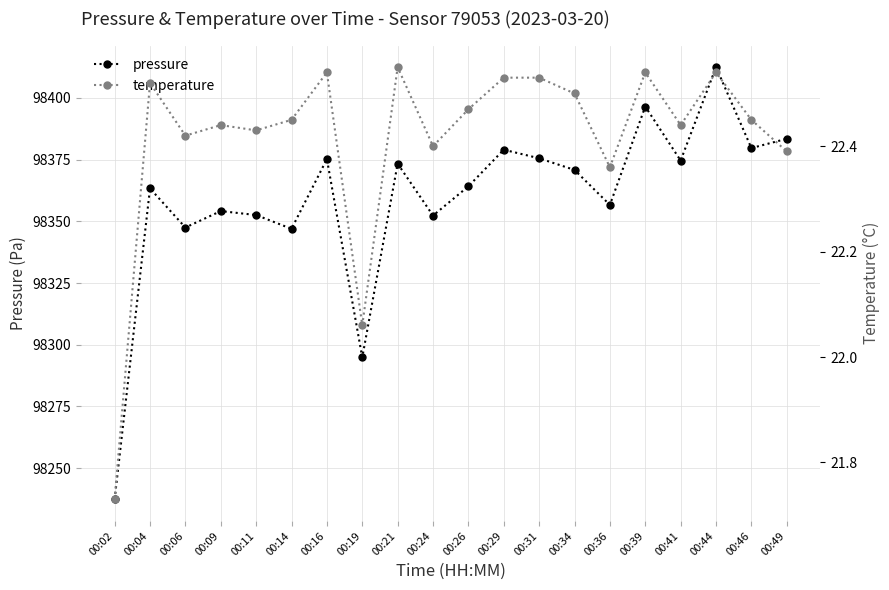

The pressure series shows 98294.8 at 00:19. True or false?

True